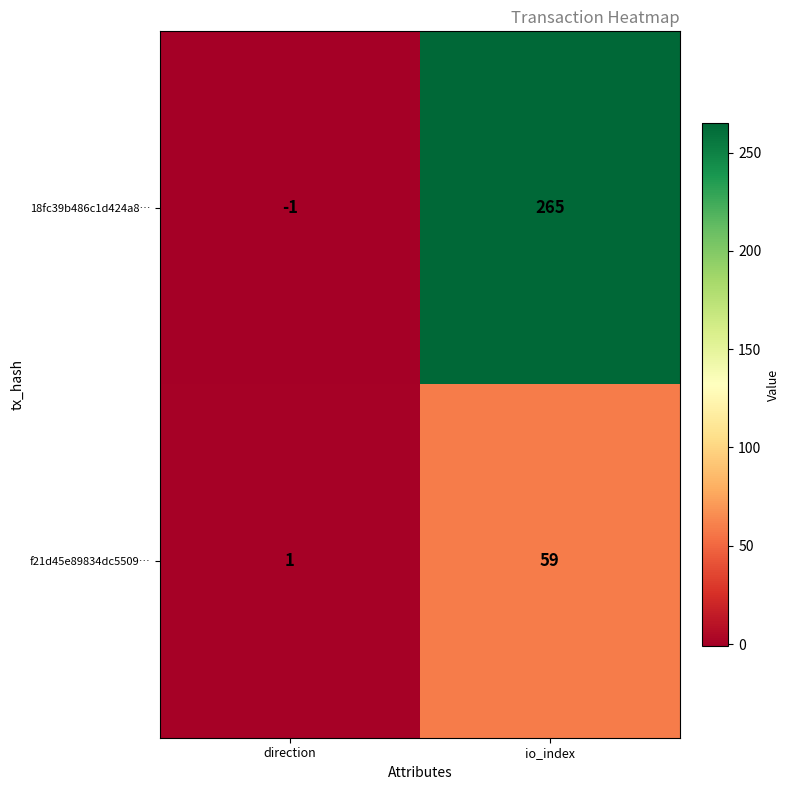

Rank the categories by f21d45e89834dc5509… value from highest to lowest.

io_index, direction